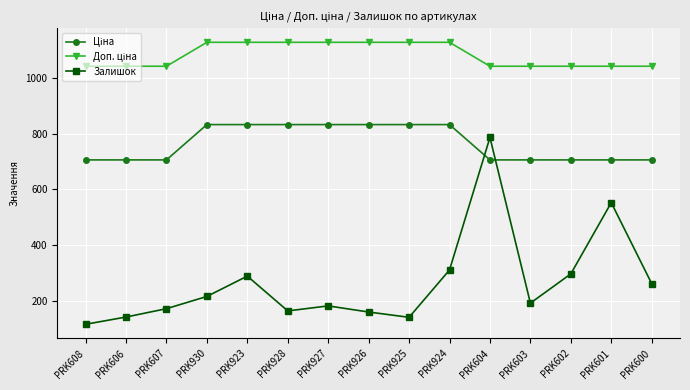

Which category has the lowest value across all series?

PRK608